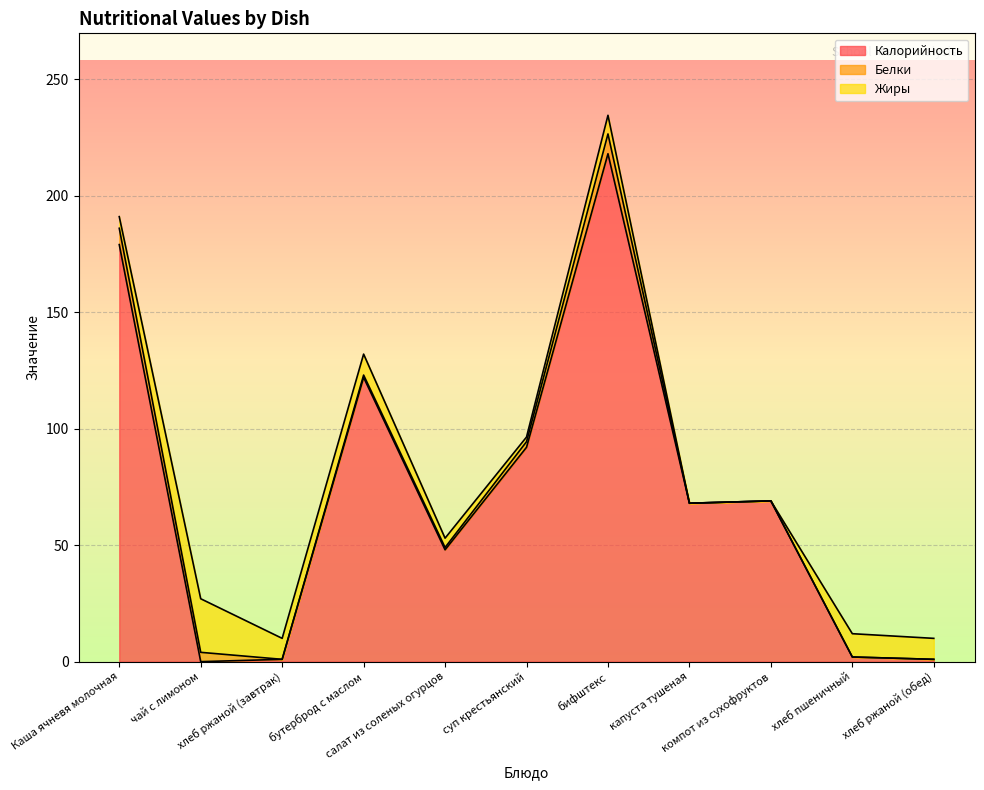

True or false: Белки has a value of -3.2 at хлеб пшеничный.

False